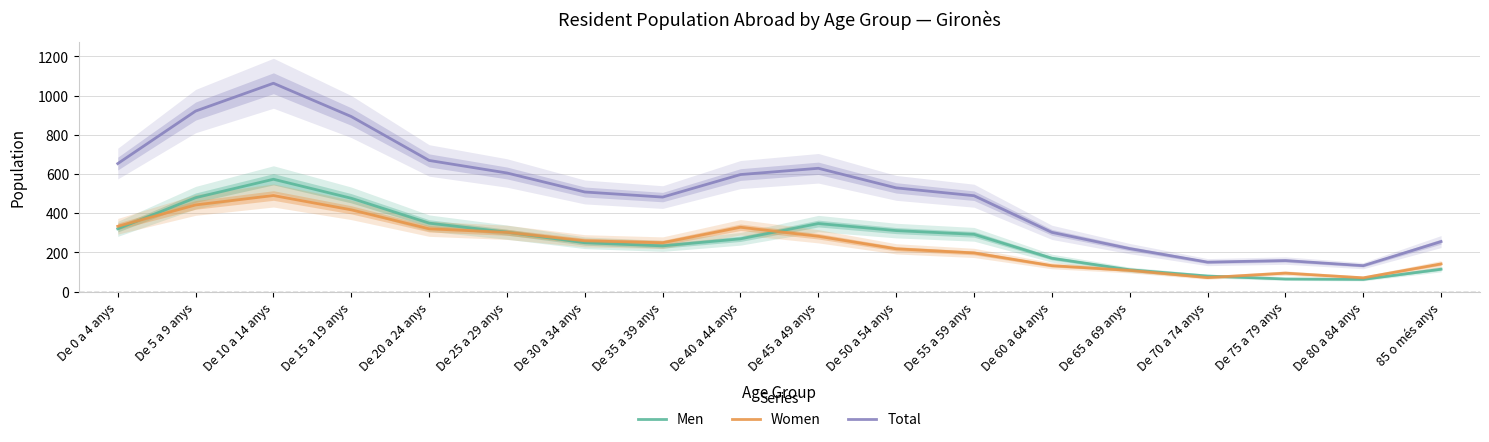

What is the sum of all Women values?

4453